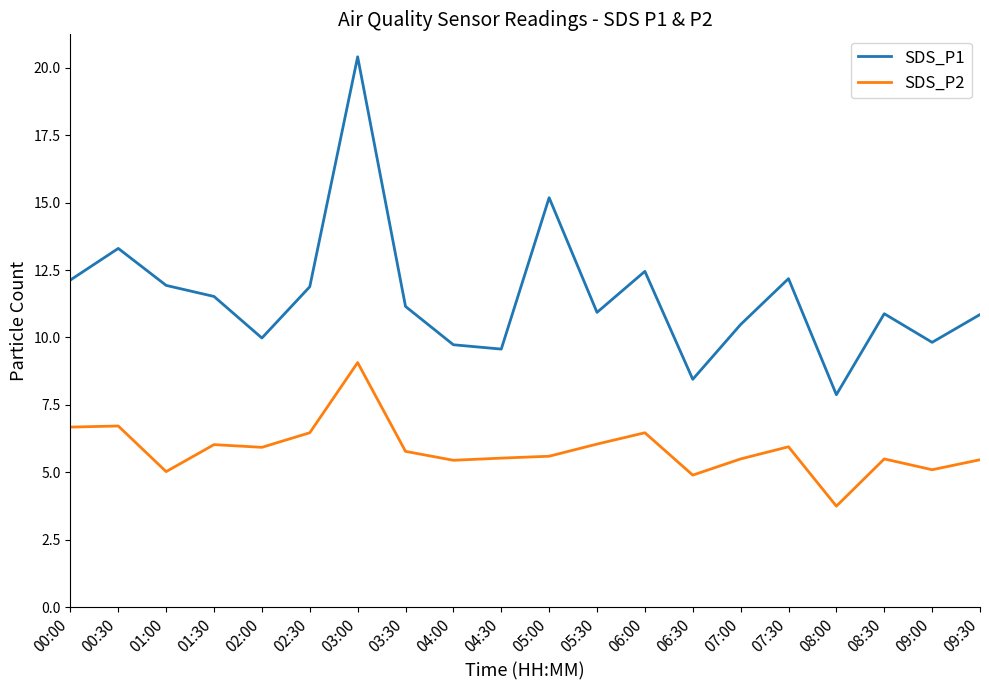

Where does the SDS_P2 series first go above 5?

00:00